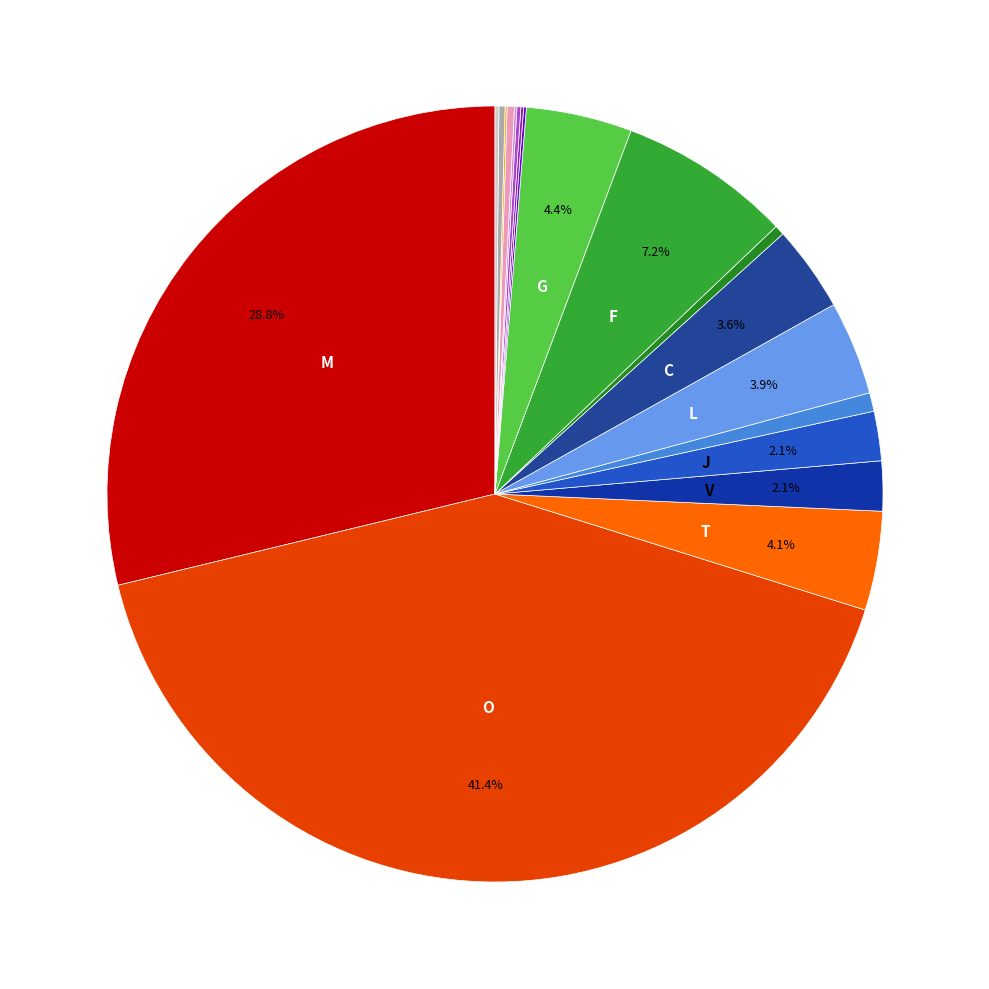

Count the number of slices in the pie.

19